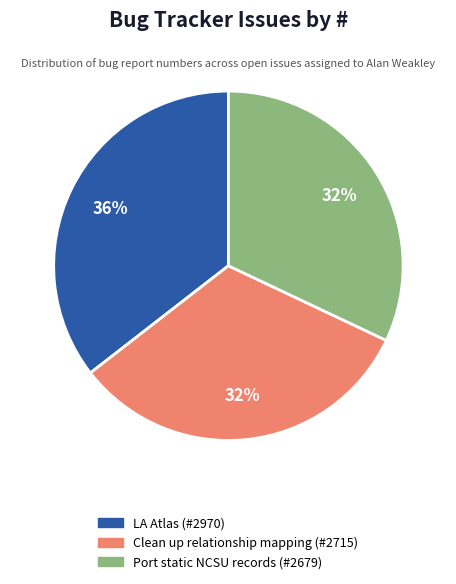

Is it true that LA Atlas is 30% of the pie?

False